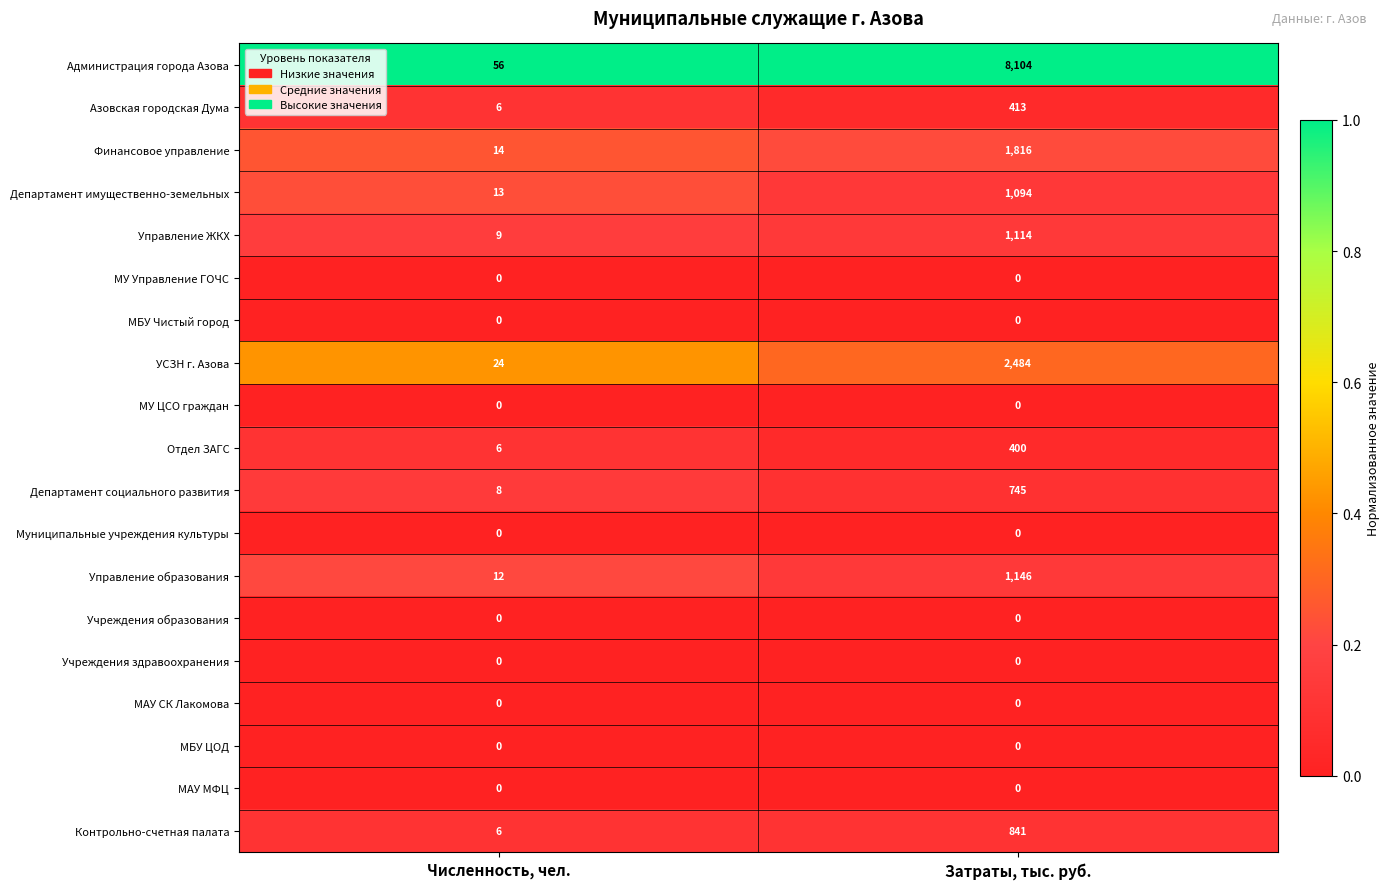

The МУ ЦСО граждан series shows 0 at Численность, чел.. True or false?

True